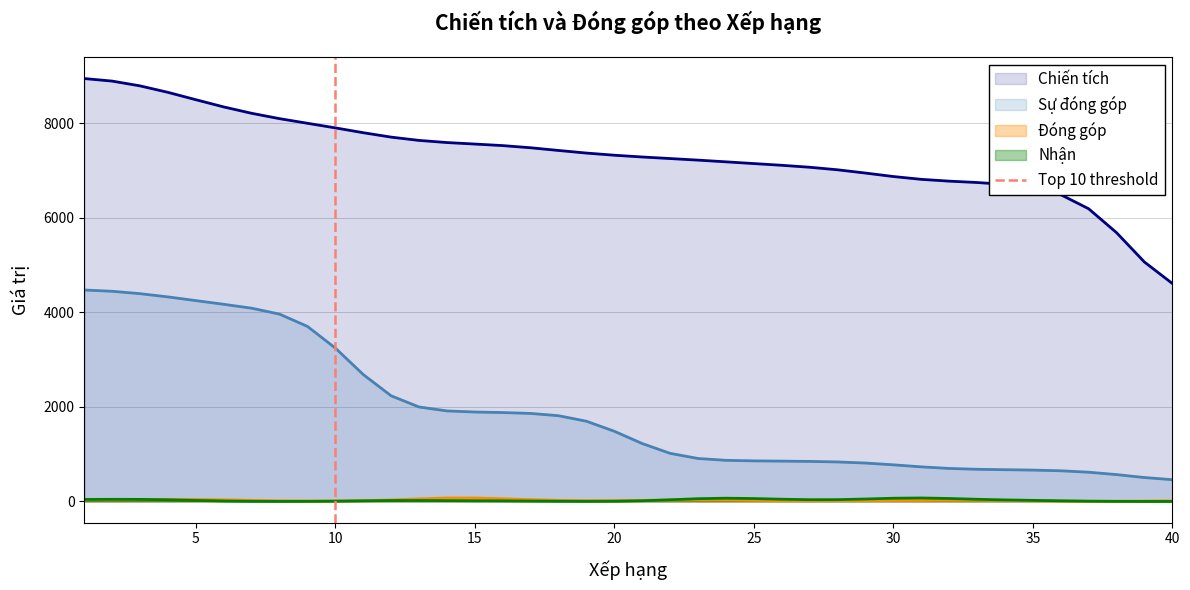

True or false: Sự đóng góp and Nhận intersect in this chart.

False